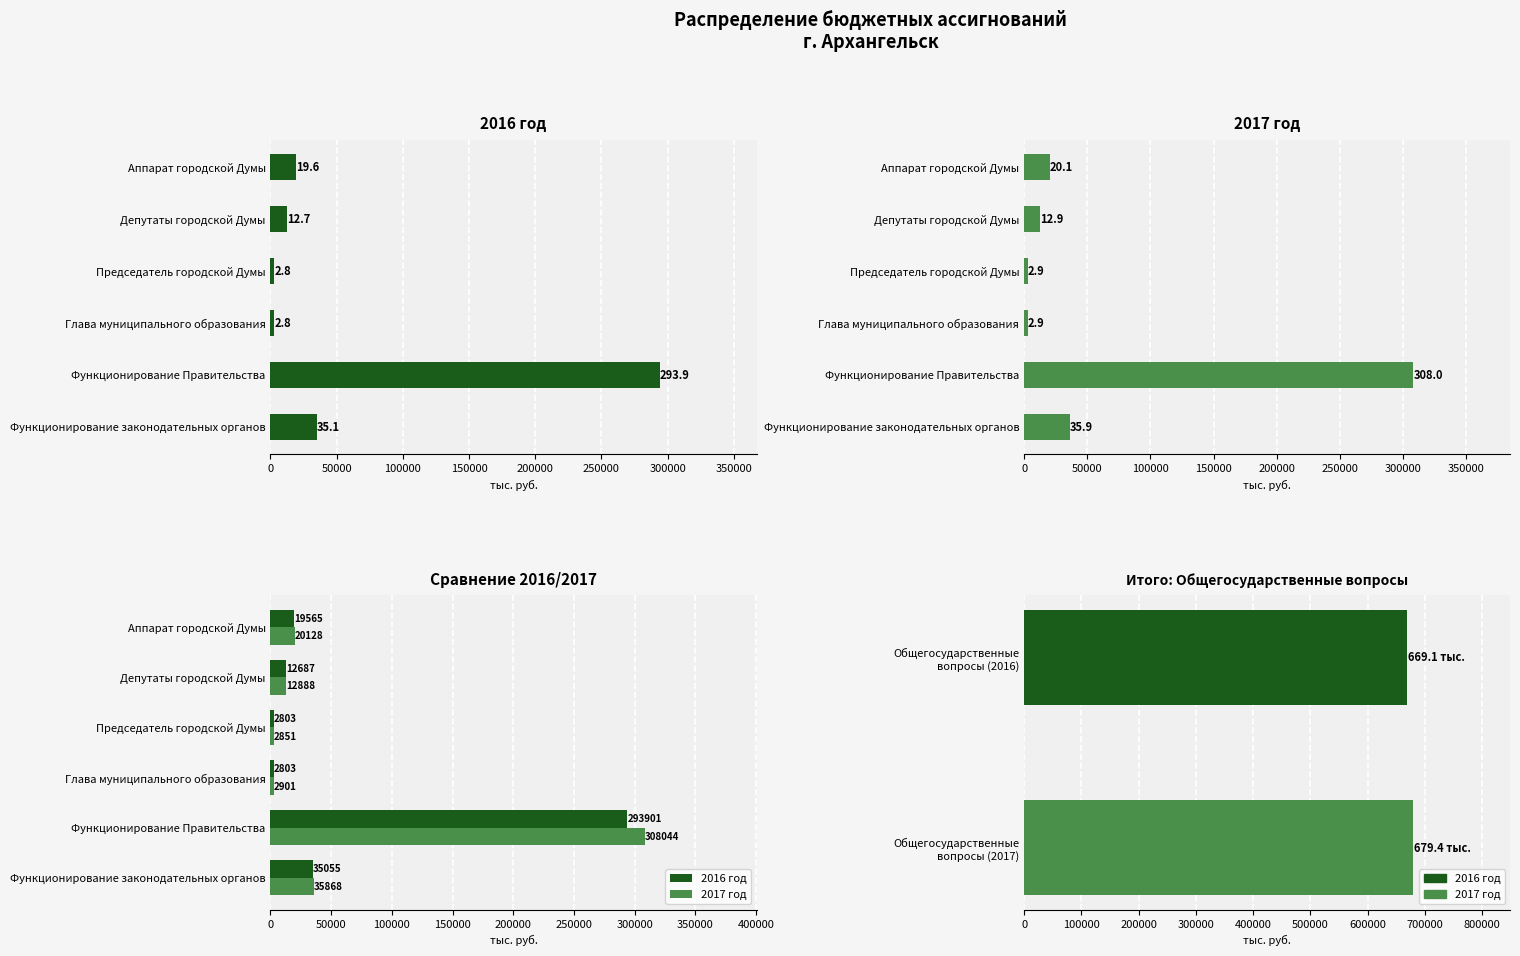

What is the sum of all 2017 год values?

382679.9